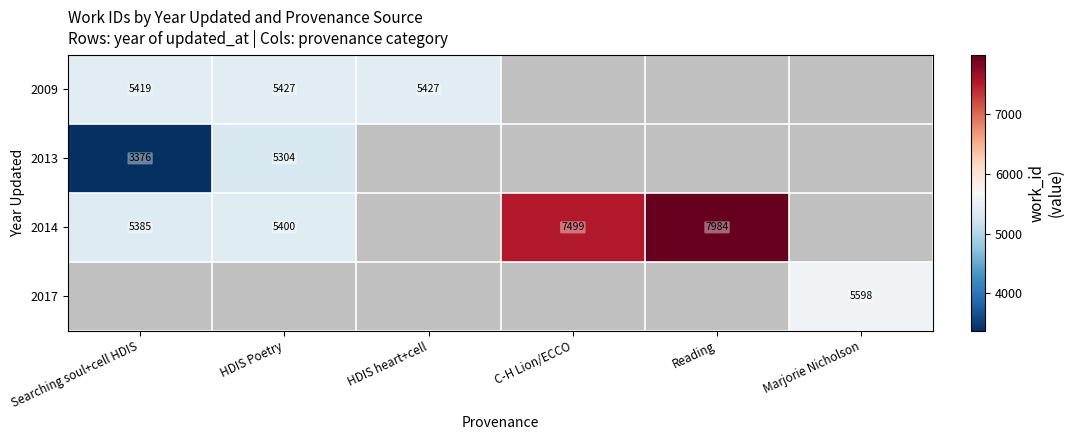

True or false: 2014 has a value of 5385 at Searching soul+cell HDIS.

True